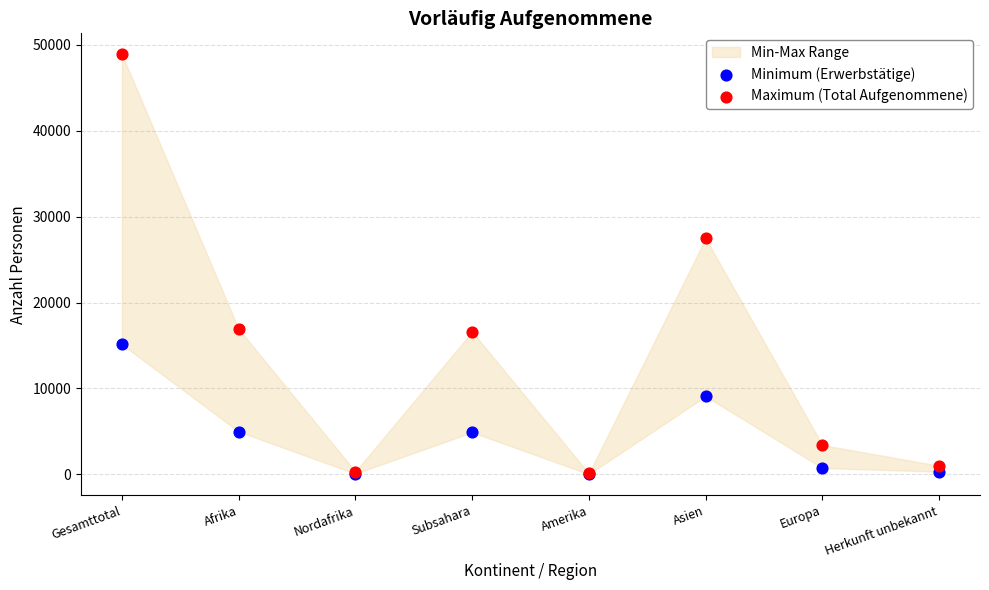

In the Minimum (Erwerbstätige) series, what Y value is closest to 7576?

9086